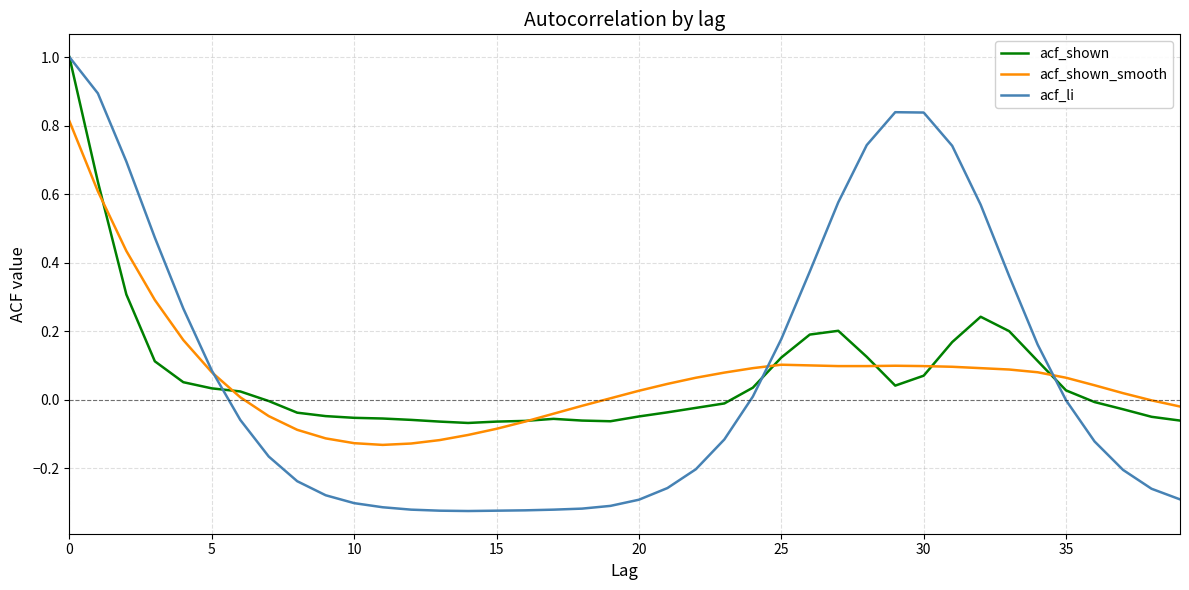

What is the difference between the maximum and minimum values in the acf_shown_smooth series?

0.9